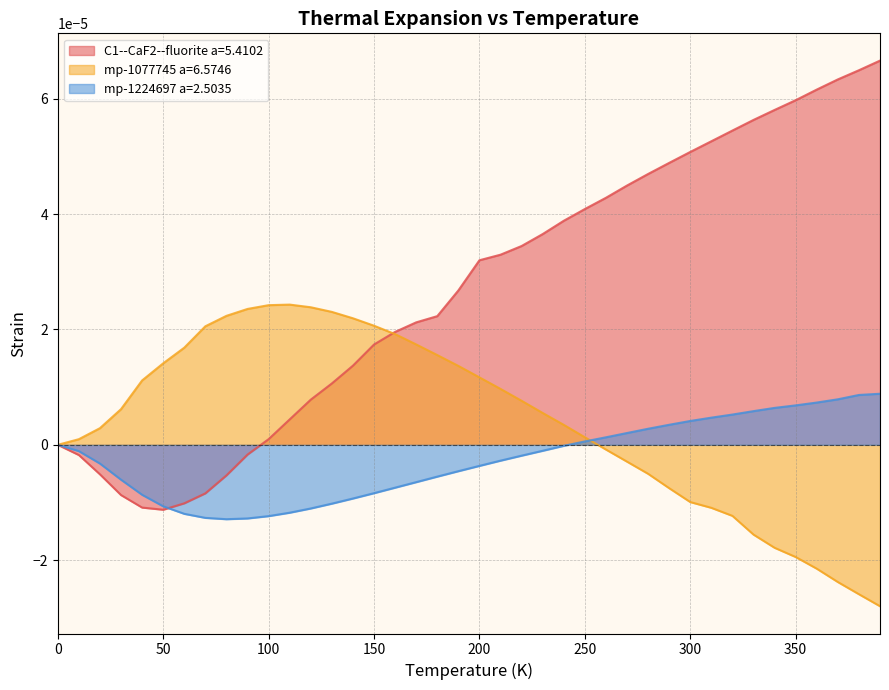

How many series are shown in this chart?

3